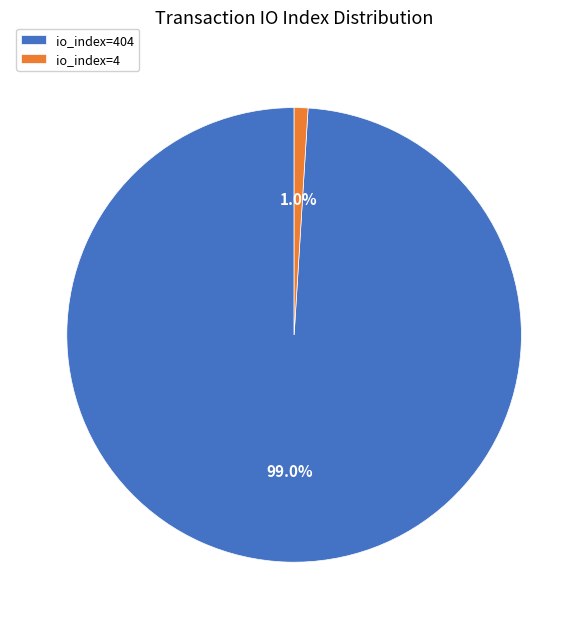

To the nearest percent, what percentage of the pie is io_index=4?

1%